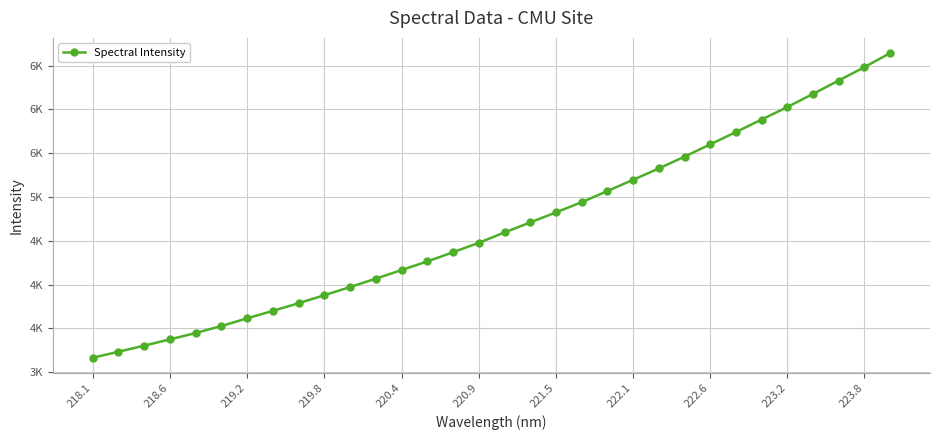

What is the value of the 32nd point from the left?

6642.9